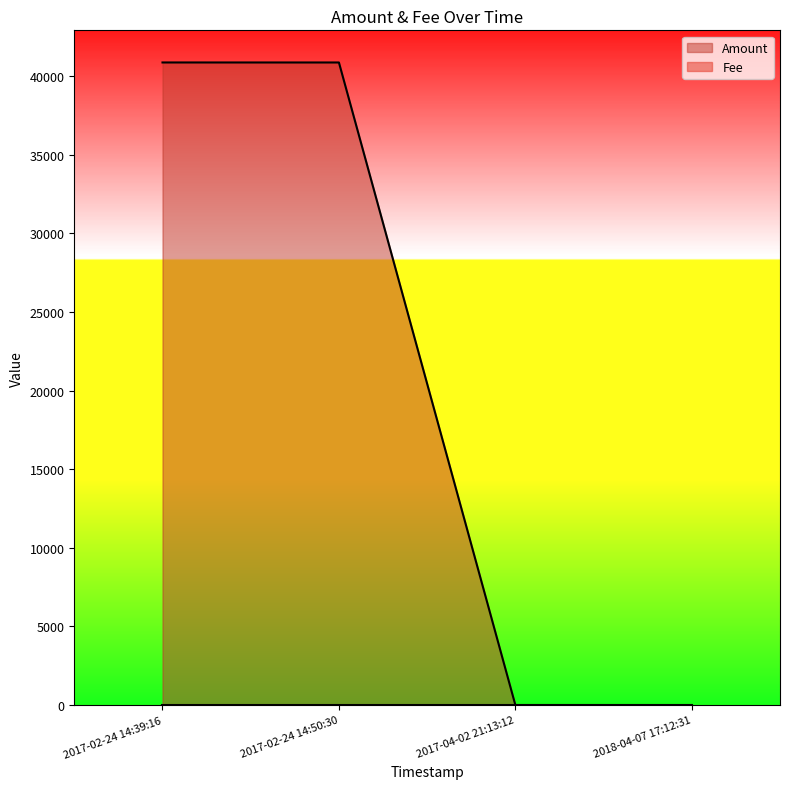

What is the difference between the values at 2017-02-24 14:50:30 and 2018-04-07 17:12:31?

40862.9